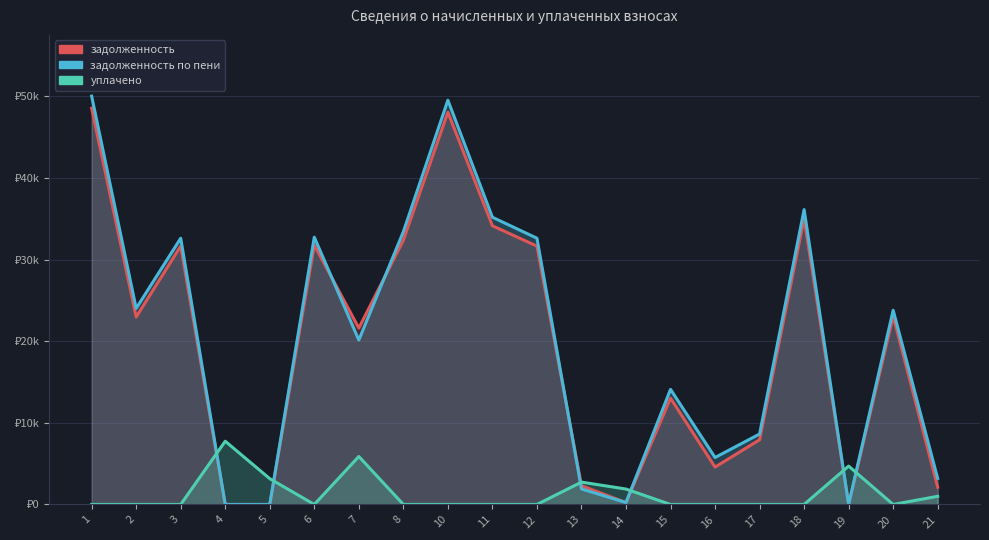

What is the highest value of the задолженность по пени series?

50030.3